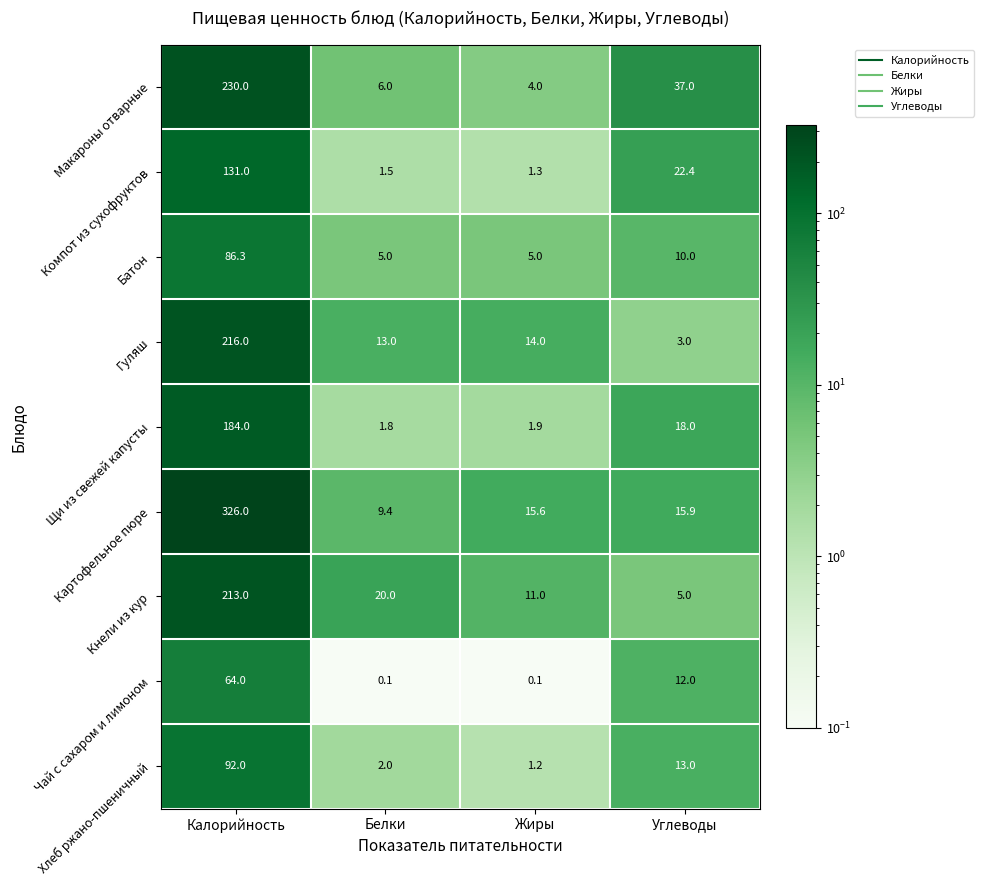

What is the total value across all series at Углеводы?

136.3